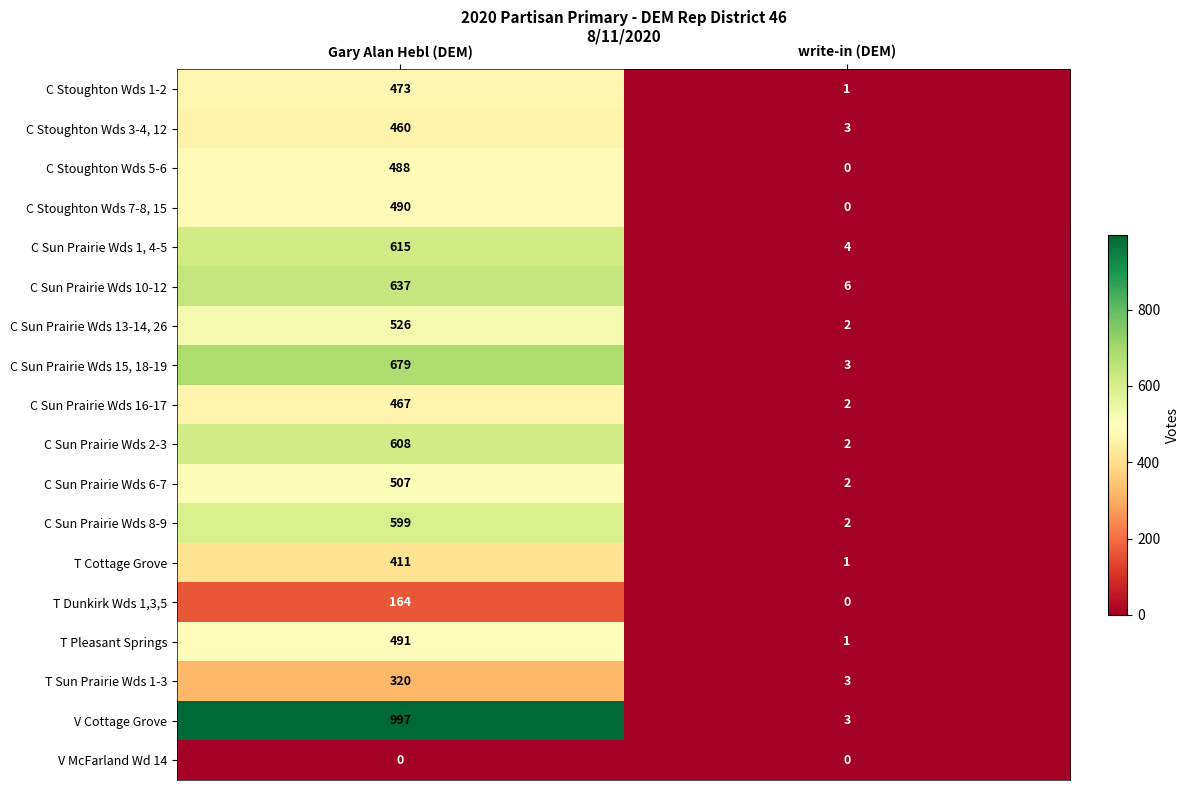

Which series has the largest total across all categories?

V Cottage Grove